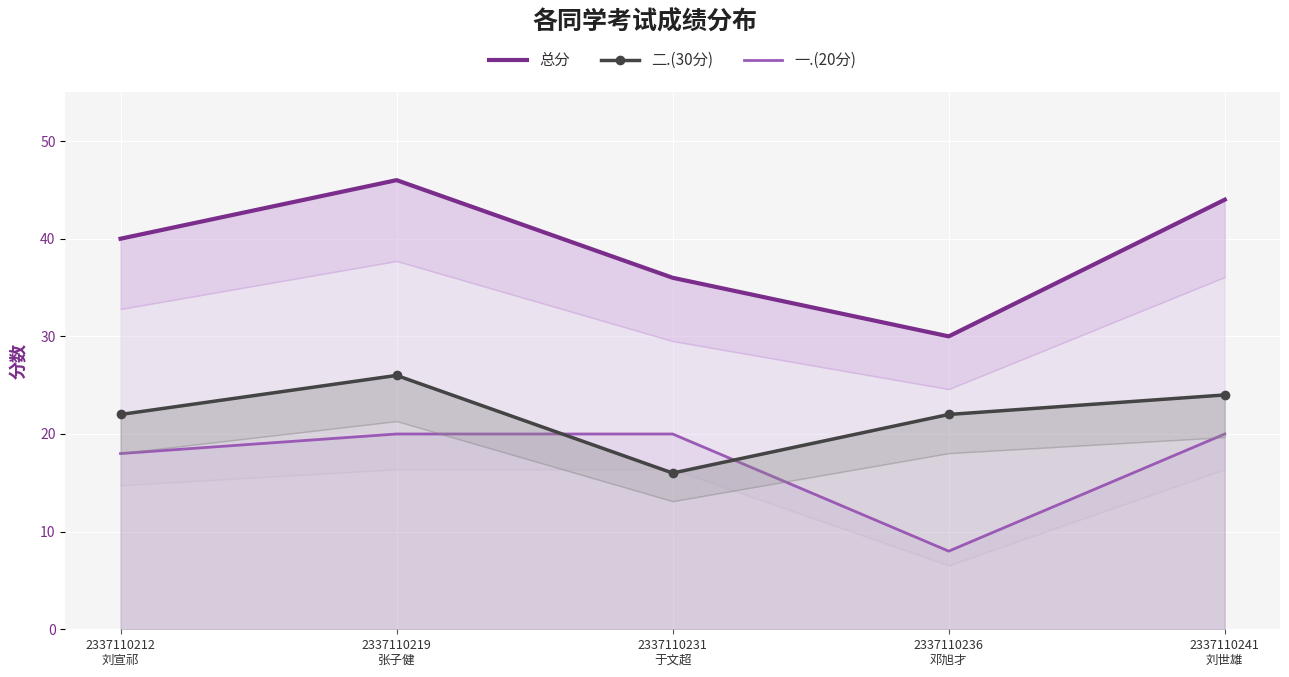

Which category has the lowest value in the 二.(30分) series?

2337110231
于文超